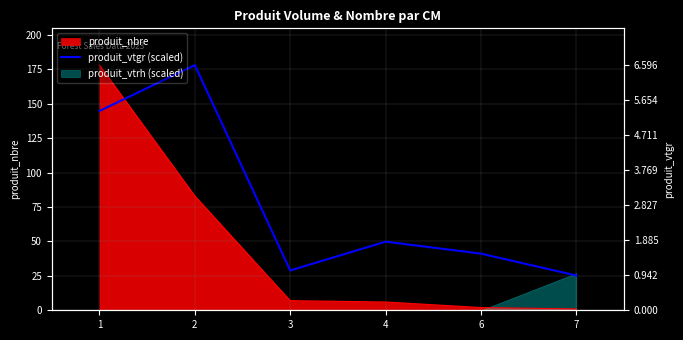

Reading left to right, extract all data points from this chart.

144.7	178.0	28.9	49.8	41.1	25.3